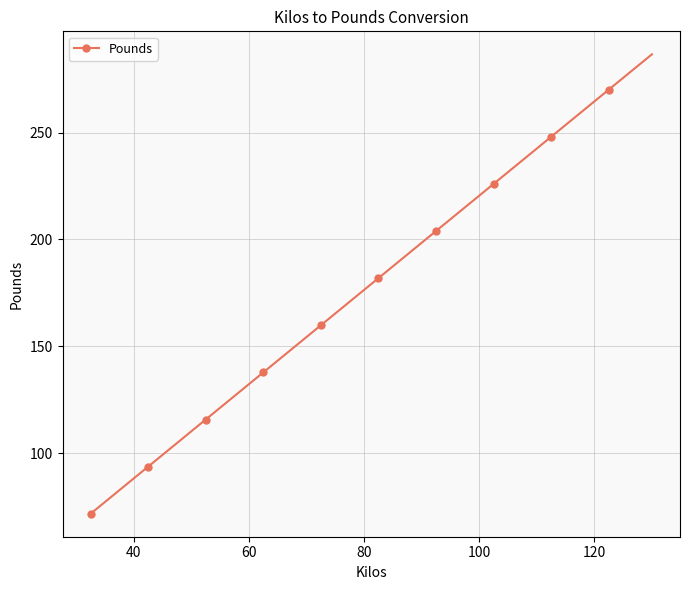

True or false: there are more than 2 points higher than both neighbors.

False